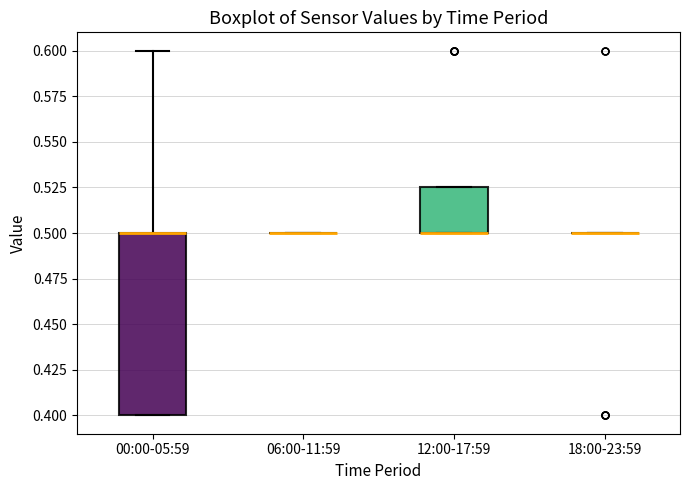

Reading left to right, transcribe this box plot: for each box, give where its median line is, the range the box spans, and where its two whiskers end, as read against the y-axis. The values are not printed on the chart, so give them approximately, as read against the axis.

00:00-05:59: median 0.500 (drawn on the box's upper edge), box 0.400 to 0.500, whiskers 0.400 to 0.600
06:00-11:59: box collapsed to a line at 0.500, whiskers 0.500 to 0.500
12:00-17:59: median 0.500 (drawn on the box's lower edge), box 0.500 to 0.525, whiskers 0.500 to 0.525
18:00-23:59: box collapsed to a line at 0.500, whiskers 0.500 to 0.500